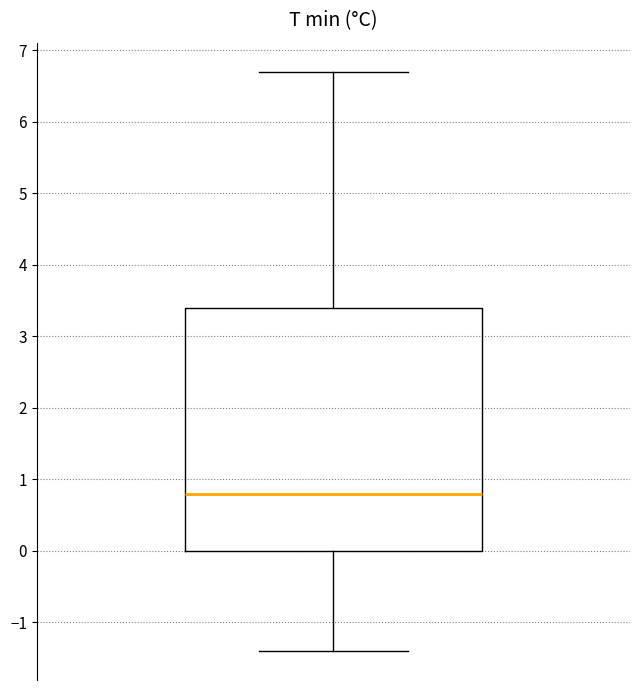

Where does the lower whisker of the box end on the y-axis? The values are not printed on the chart, so give them approximately, as read against the axis.

-1.4